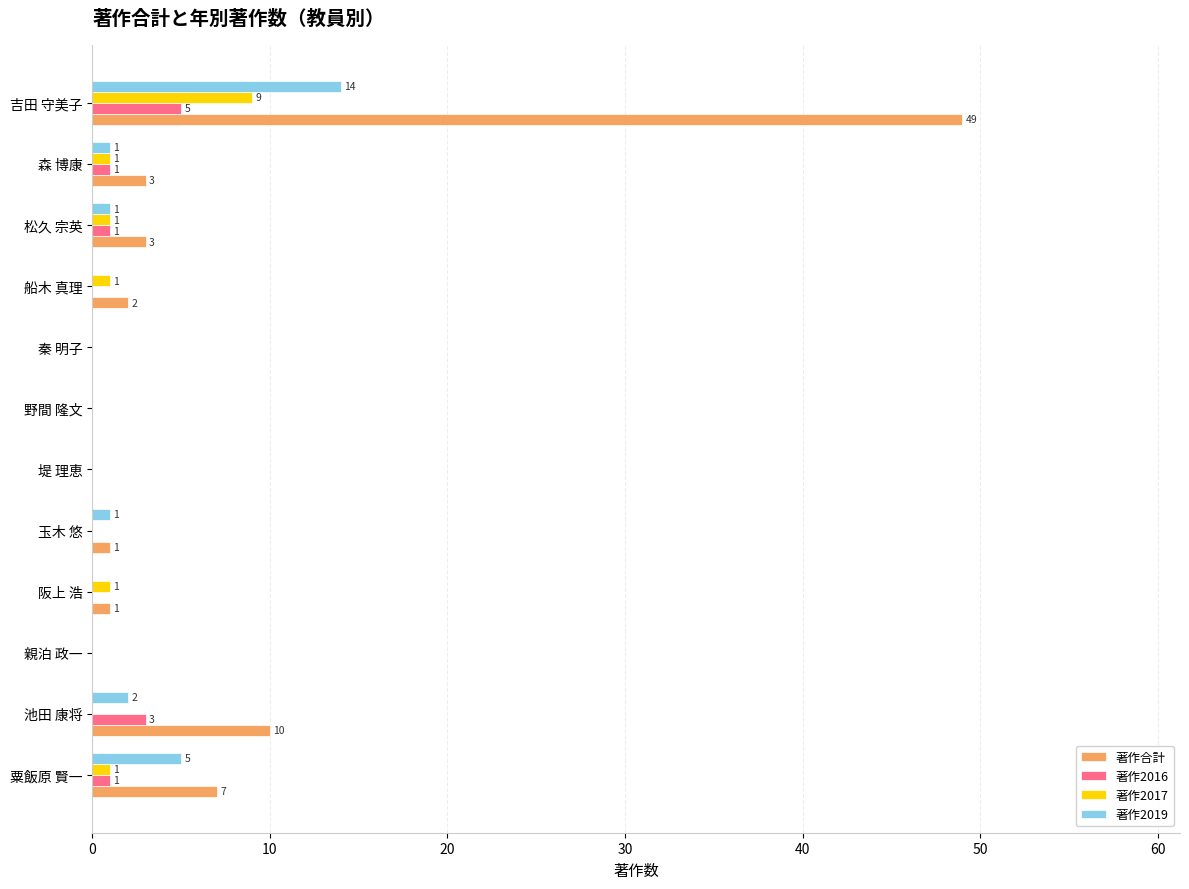

Is it true that 著作2017 equals 4 at 秦 明子?

False